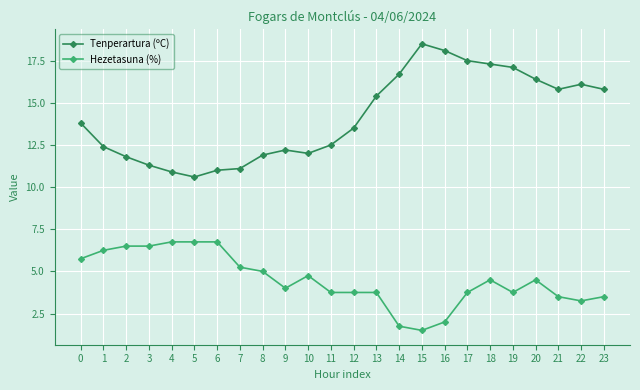

The Tenperartura (ºC) series shows 6.8 at 4. True or false?

False